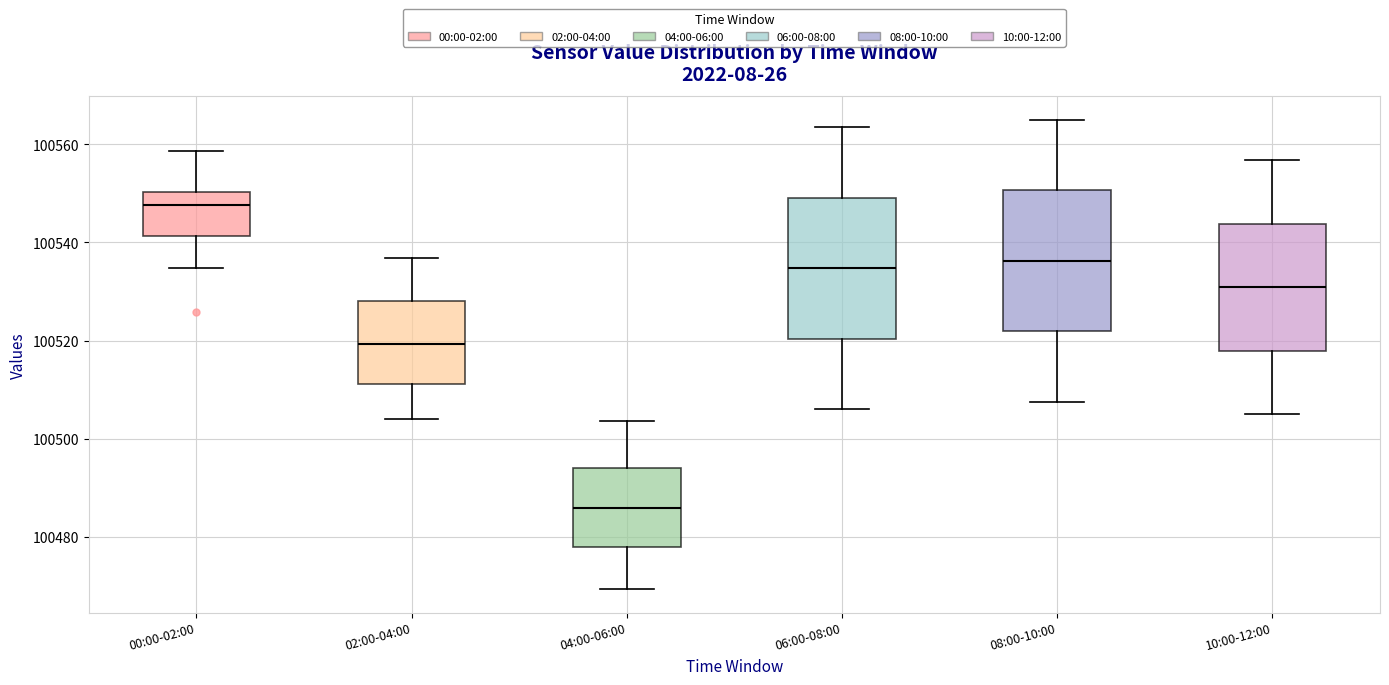

Reading left to right, transcribe this box plot: for each box, give where its median line is, the range the box spans, and where its two whiskers end, as read against the y-axis. The values are not printed on the chart, so give them approximately, as read against the axis.

00:00-02:00: median 100548, box 100542 to 100550, whiskers 100534 to 100558
02:00-04:00: median 100520, box 100512 to 100528, whiskers 100504 to 100536
04:00-06:00: median 100486, box 100478 to 100494, whiskers 100470 to 100504
06:00-08:00: median 100534, box 100520 to 100550, whiskers 100506 to 100564
08:00-10:00: median 100536, box 100522 to 100550, whiskers 100508 to 100566
10:00-12:00: median 100530, box 100518 to 100544, whiskers 100506 to 100556